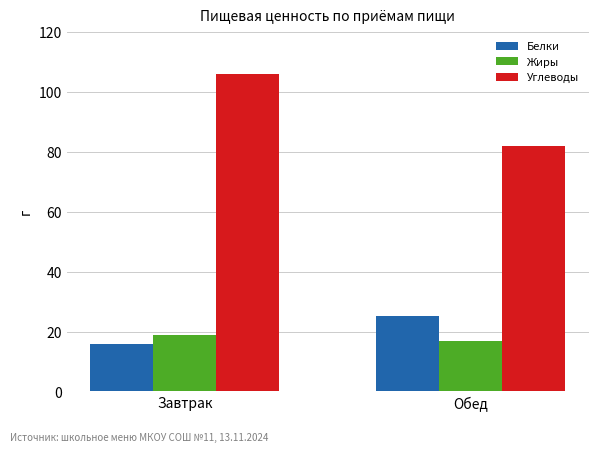

What is the approximate value of Углеводы at Обед?

82.0